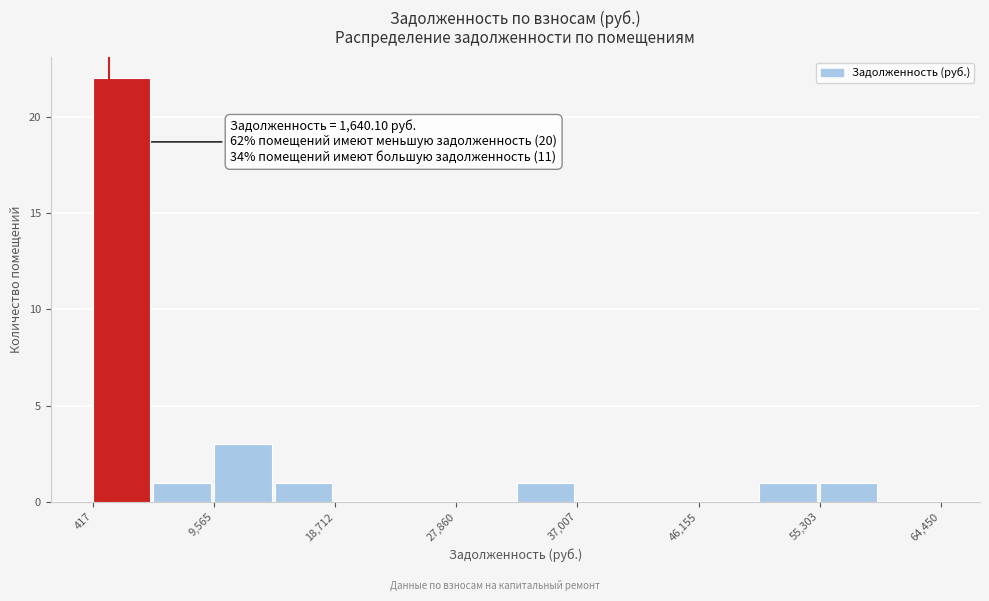

Which range on the x-axis has the tallest bar?

0 to 5000